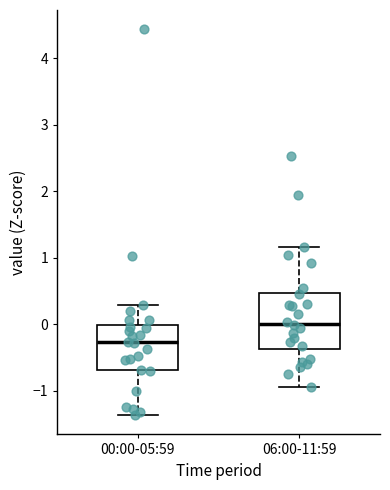

Which box's median line is the highest?

06:00-11:59